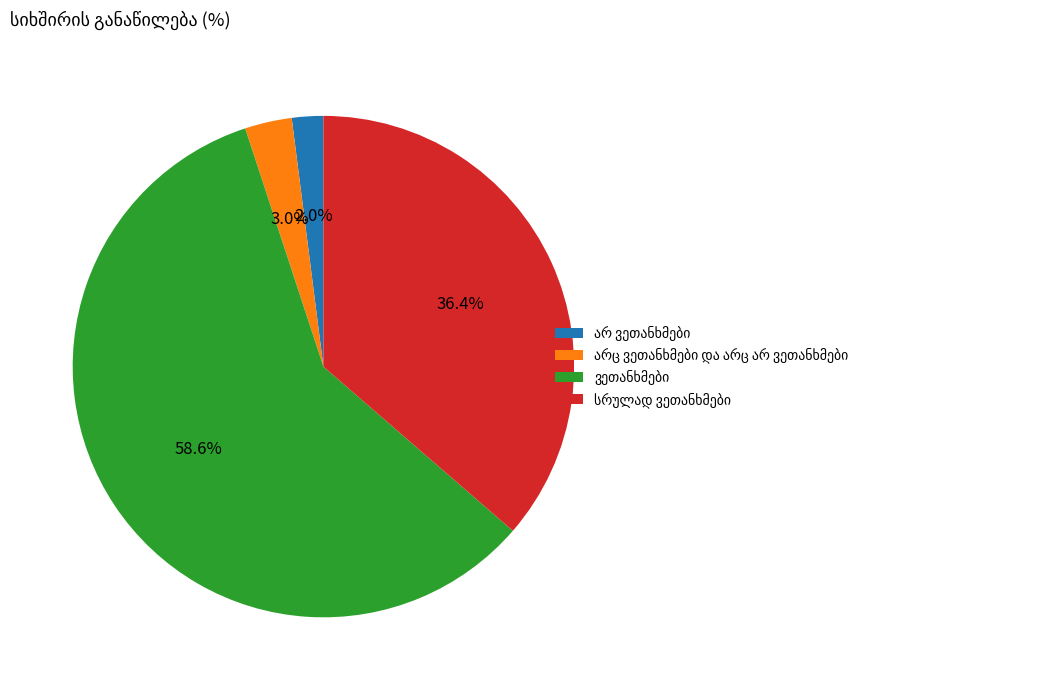

Is there any slice that represents more than half of the pie?

Yes